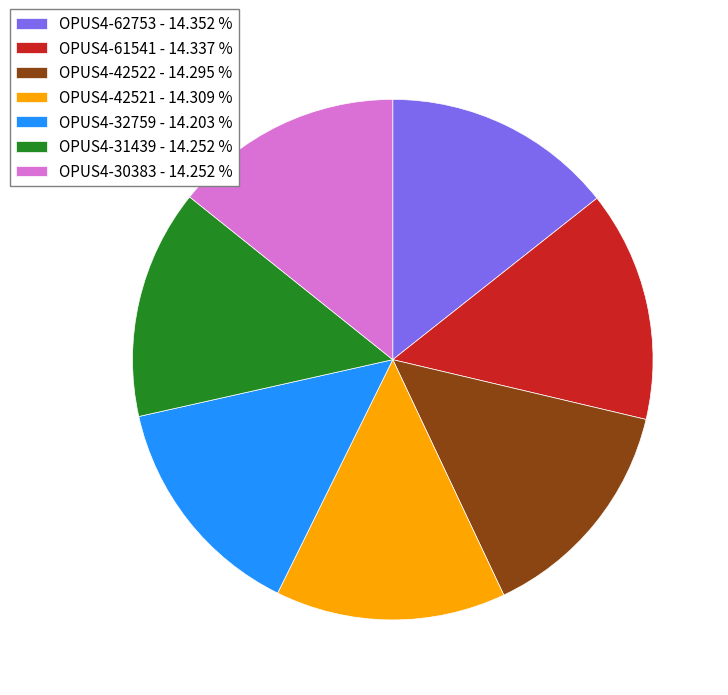

Approximately how many times larger is the value at OPUS4-30383 compared to OPUS4-32759?

1.0